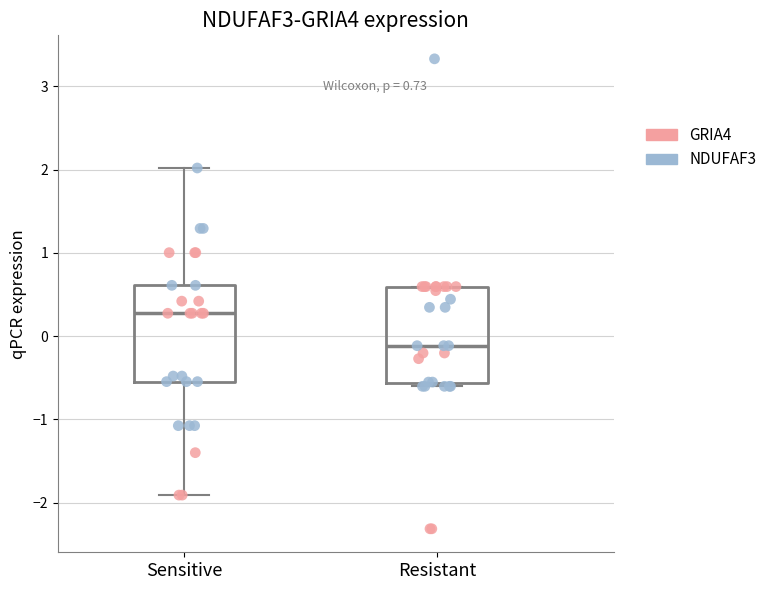

Which box has the lowest median line?

Resistant